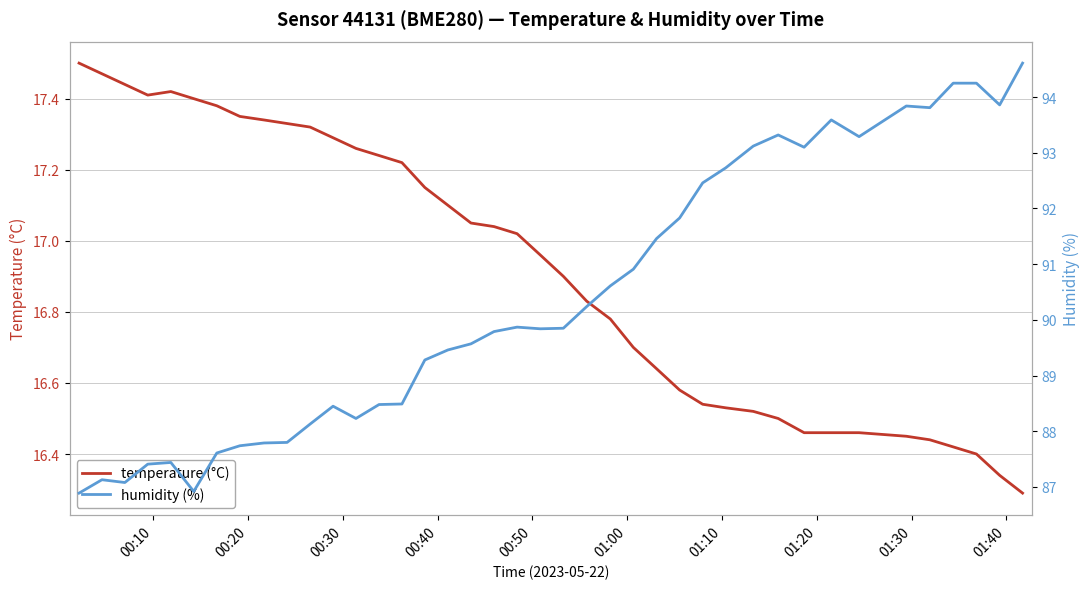

Is this an area chart (filled region under the line)?

No